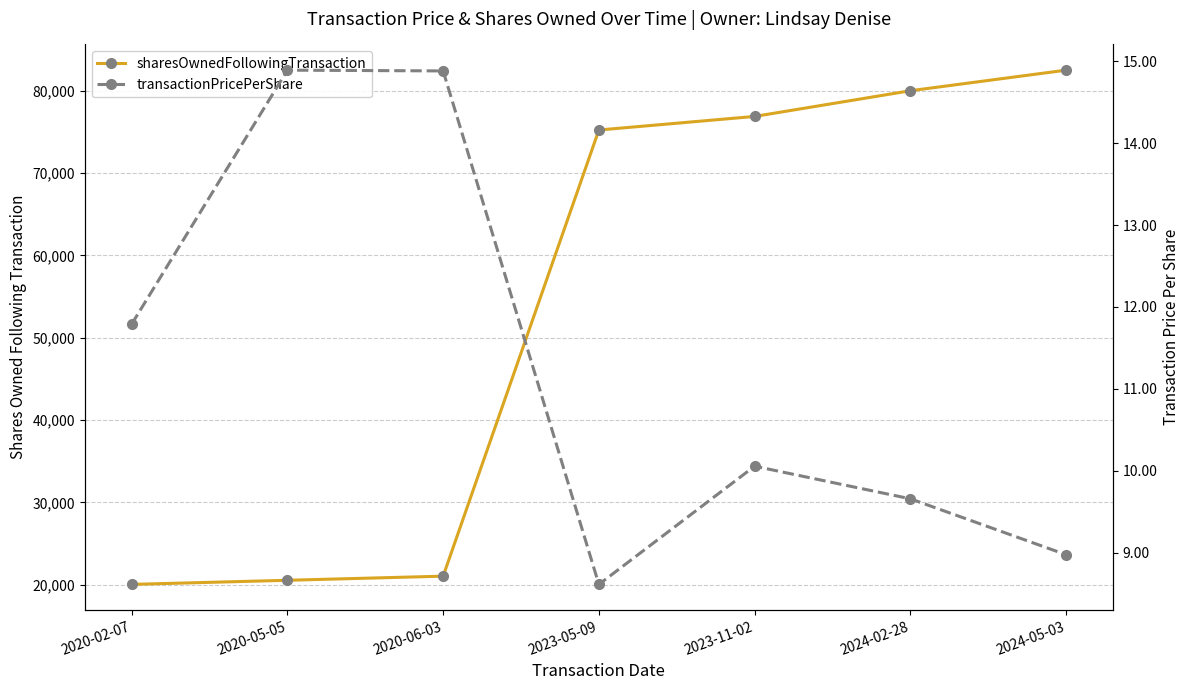

What is the label of the 5th point from the left?

2023-11-02